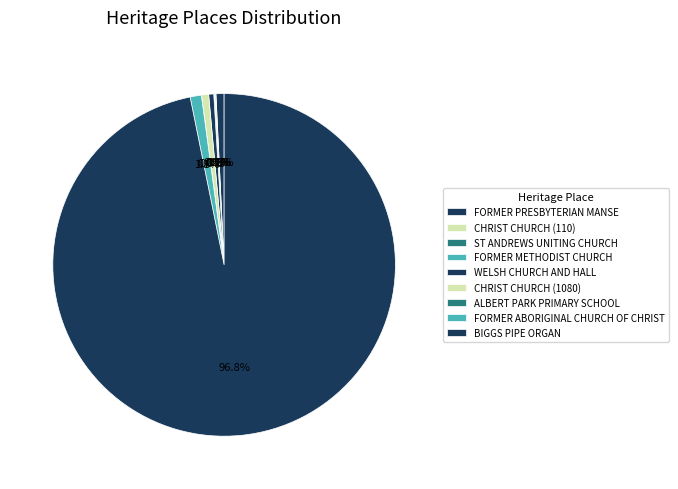

Which slice is the largest?

BIGGS PIPE ORGAN